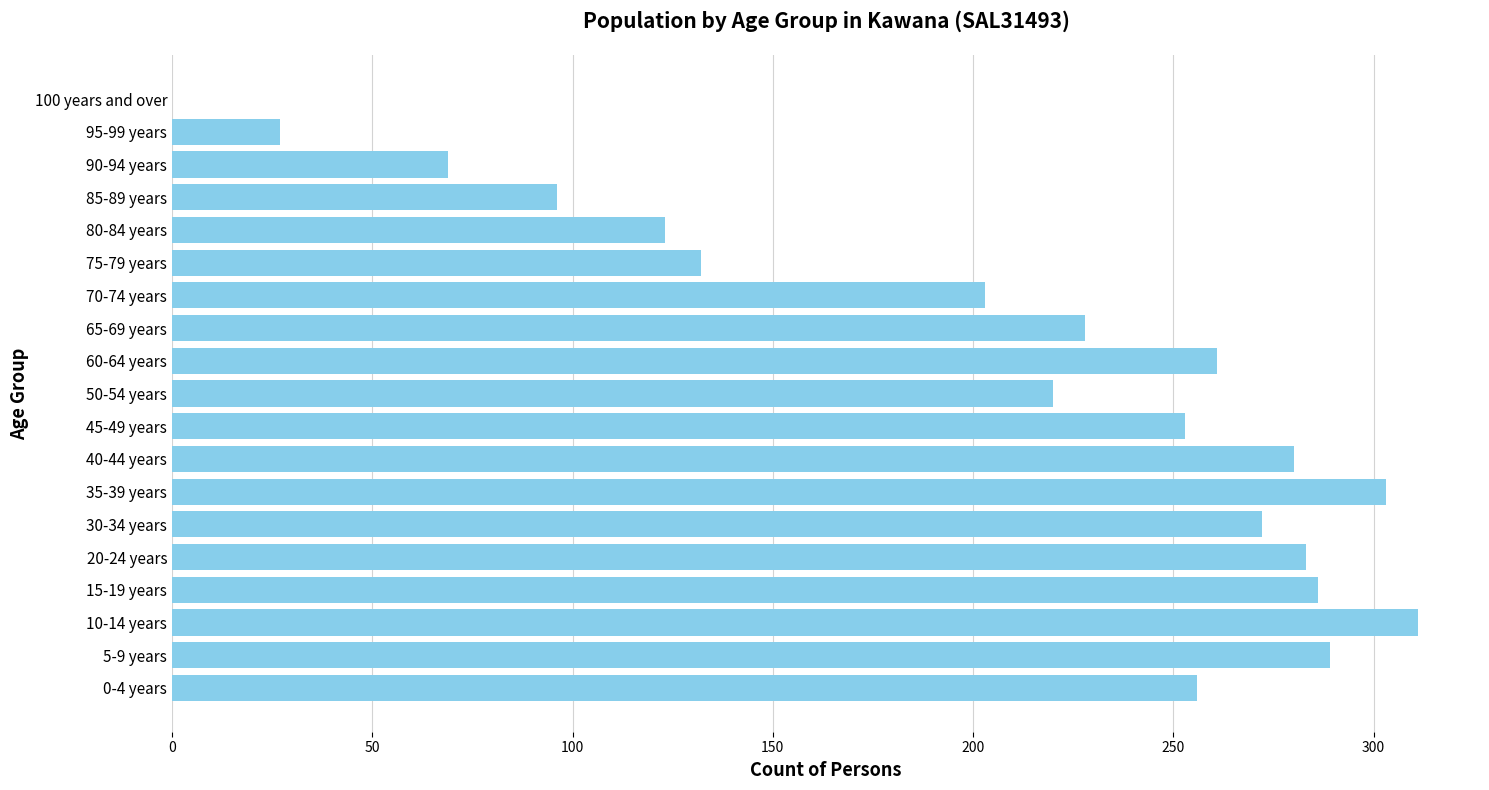

What is the sum of all values?

3892